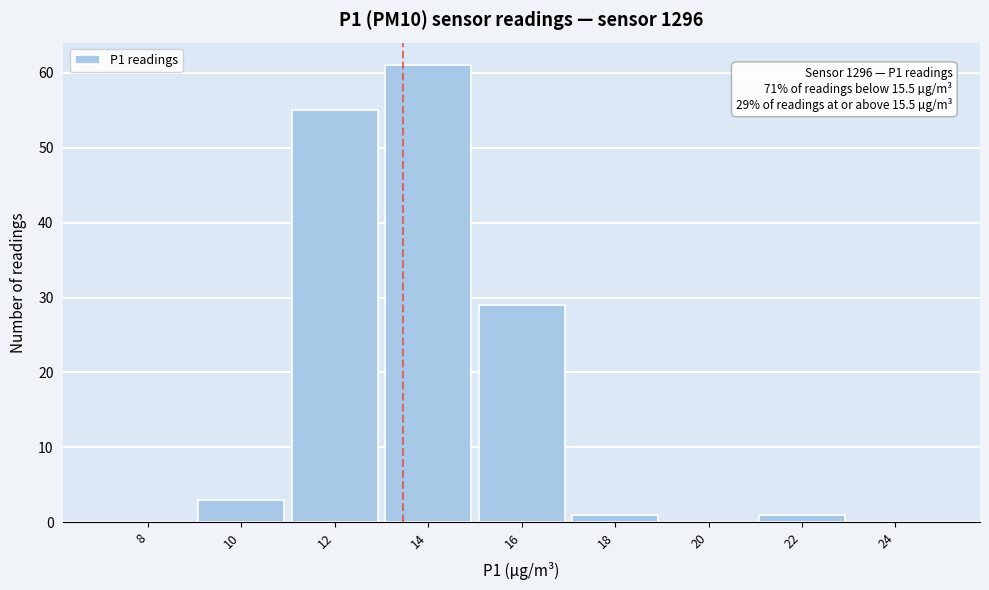

Reading left to right, transcribe all the data shown in this chart.

8=0	10=3	12=55	14=61	16=29	18=1	20=0	22=1	24=0